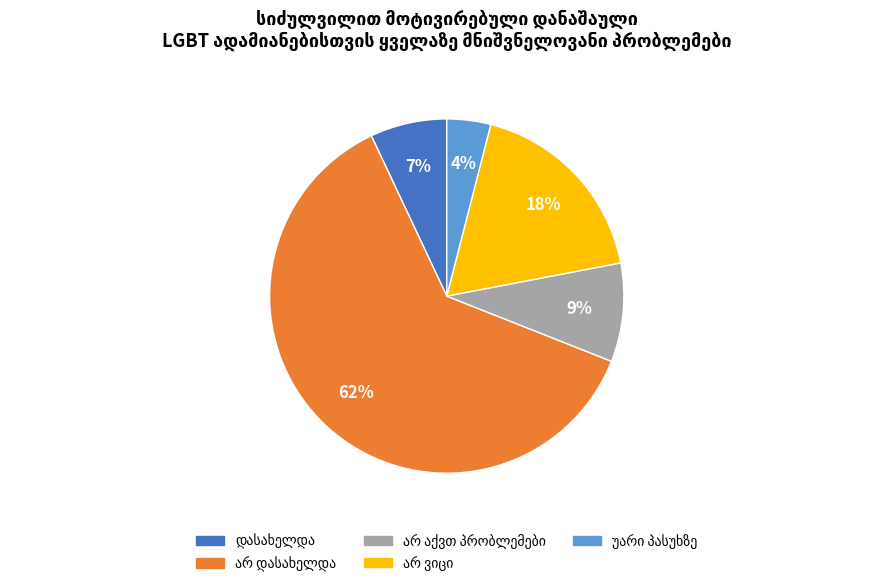

To the nearest percent, what is the difference between the largest and smallest slice percentages?

58%